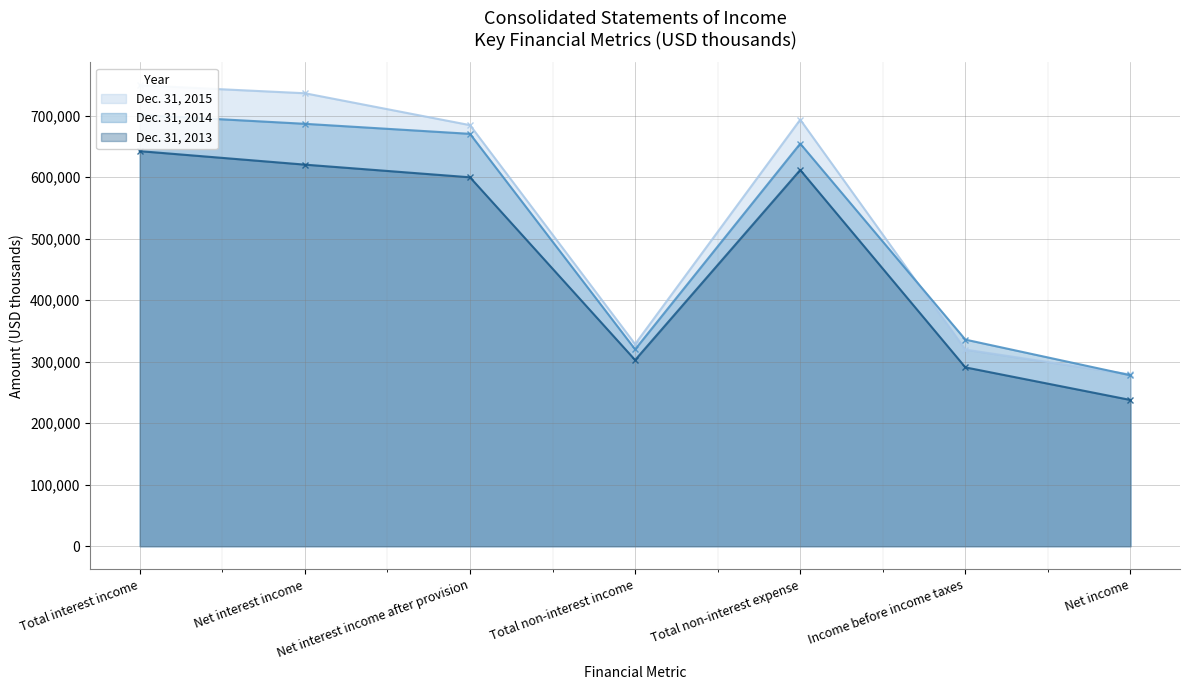

What is the difference between the maximum and minimum values in the Dec. 31, 2015 series?

470168